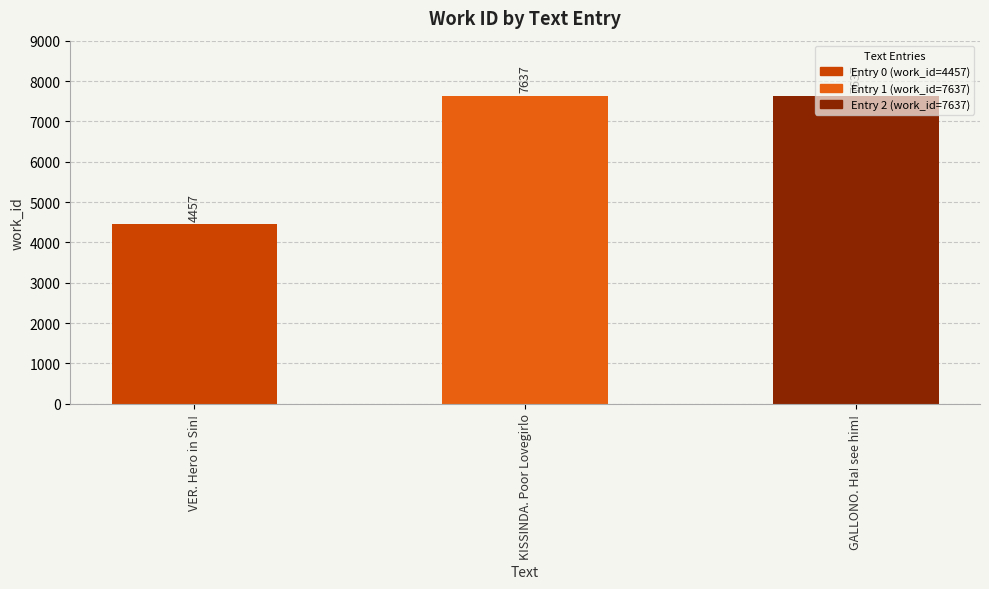

Does the chart contain stacked bars?

No